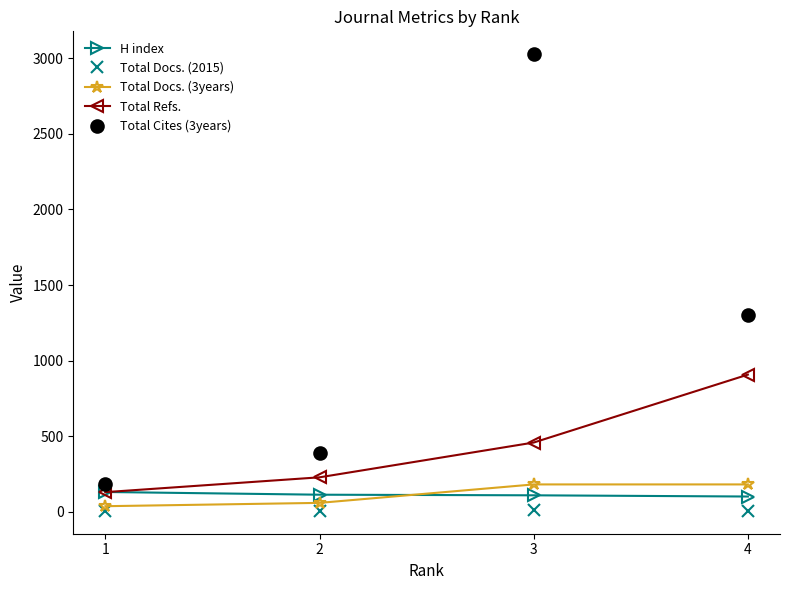

Which series has the largest range (max minus min)?

Total Cites (3years)